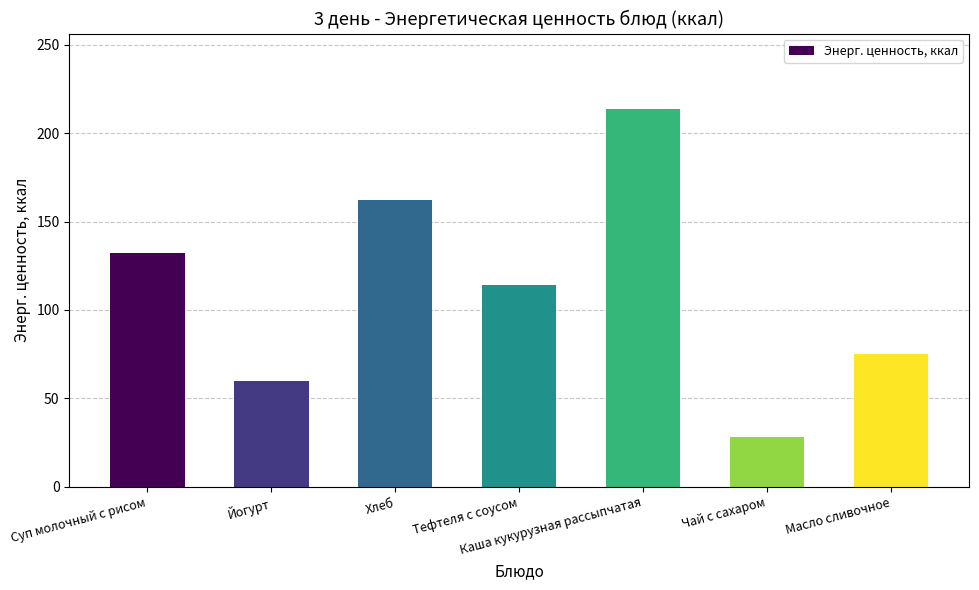

Which has a higher value, Каша кукурузная рассыпчатая or Масло сливочное?

Каша кукурузная рассыпчатая